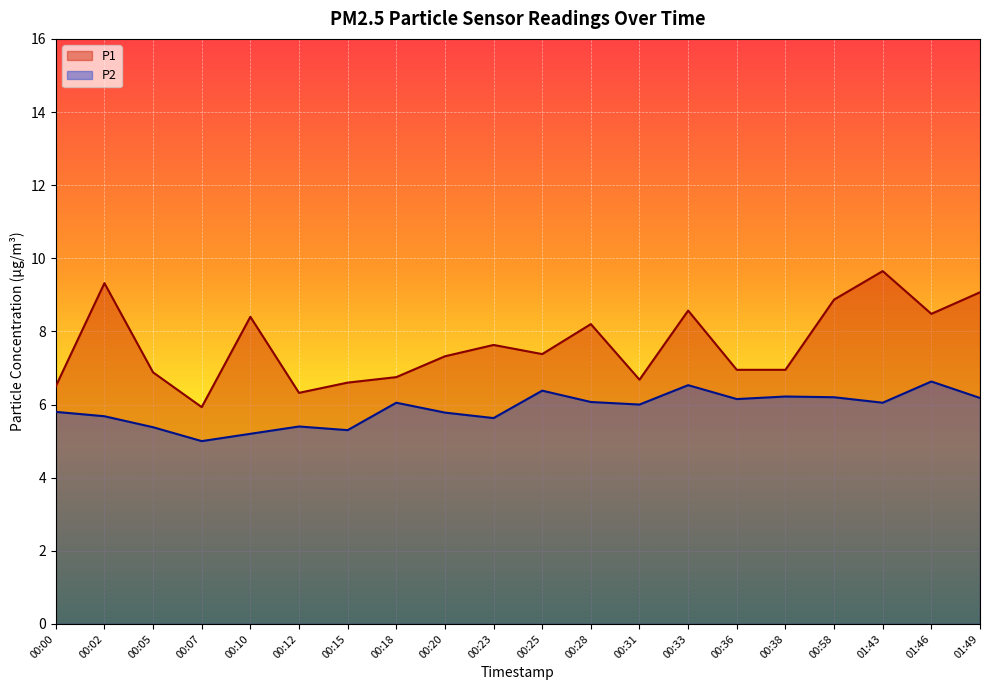

What is the sum of all P1 values?

152.4